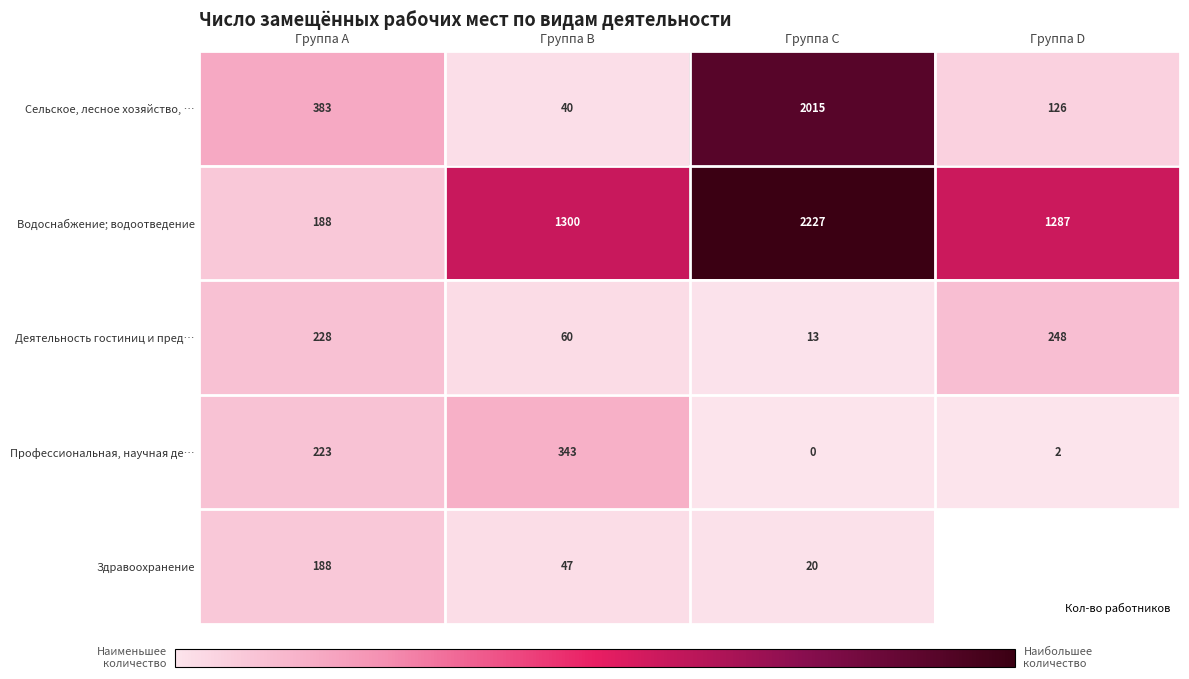

At which category does the chart reach its minimum across all series?

Группа C